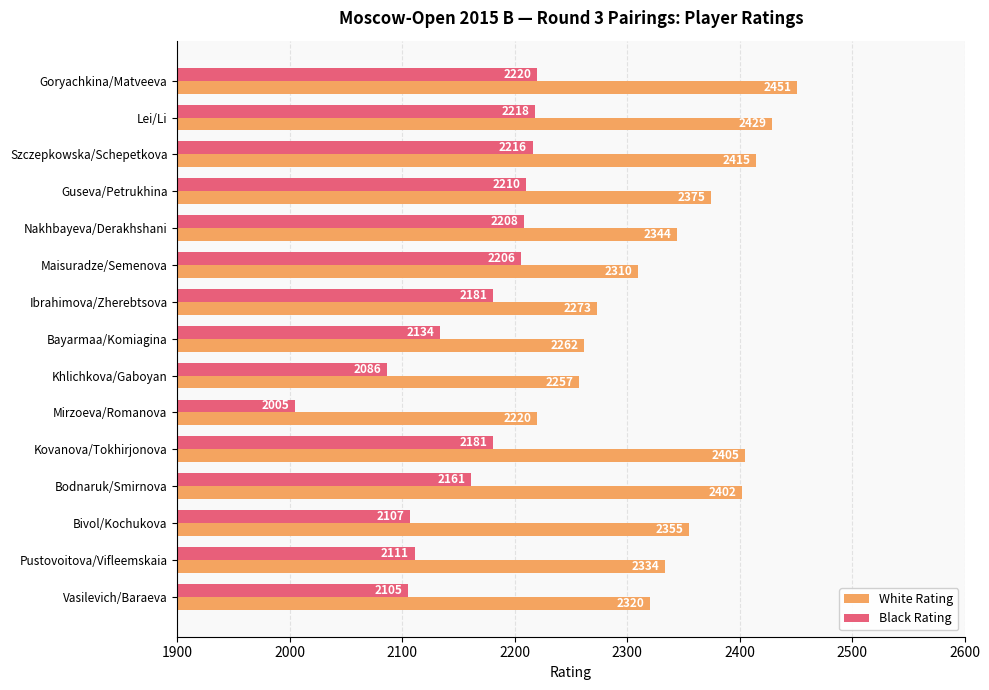

Where is White Rating nearest to the value 2335?

Pustovoitova/Vifleemskaia